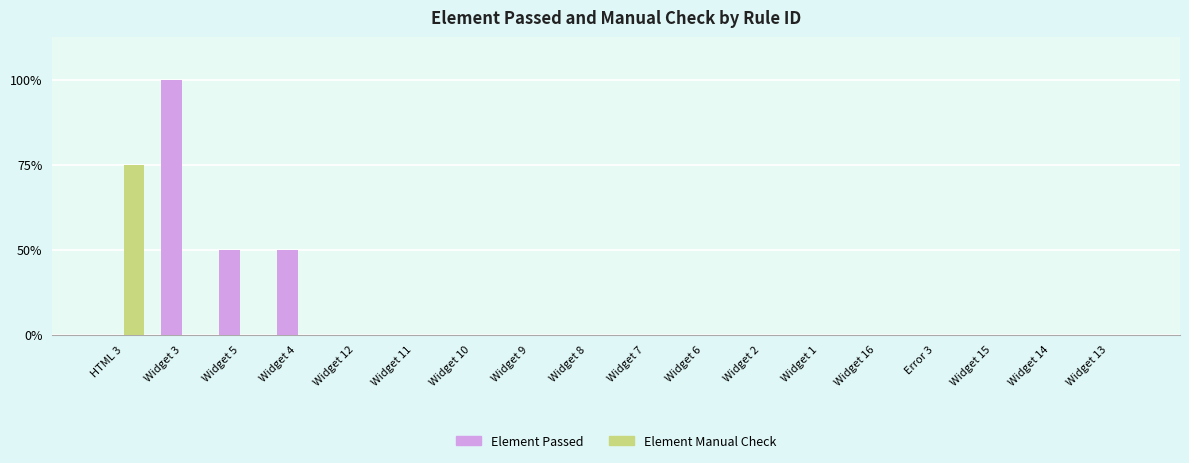

At which category does the chart reach its peak across all series?

Widget 3